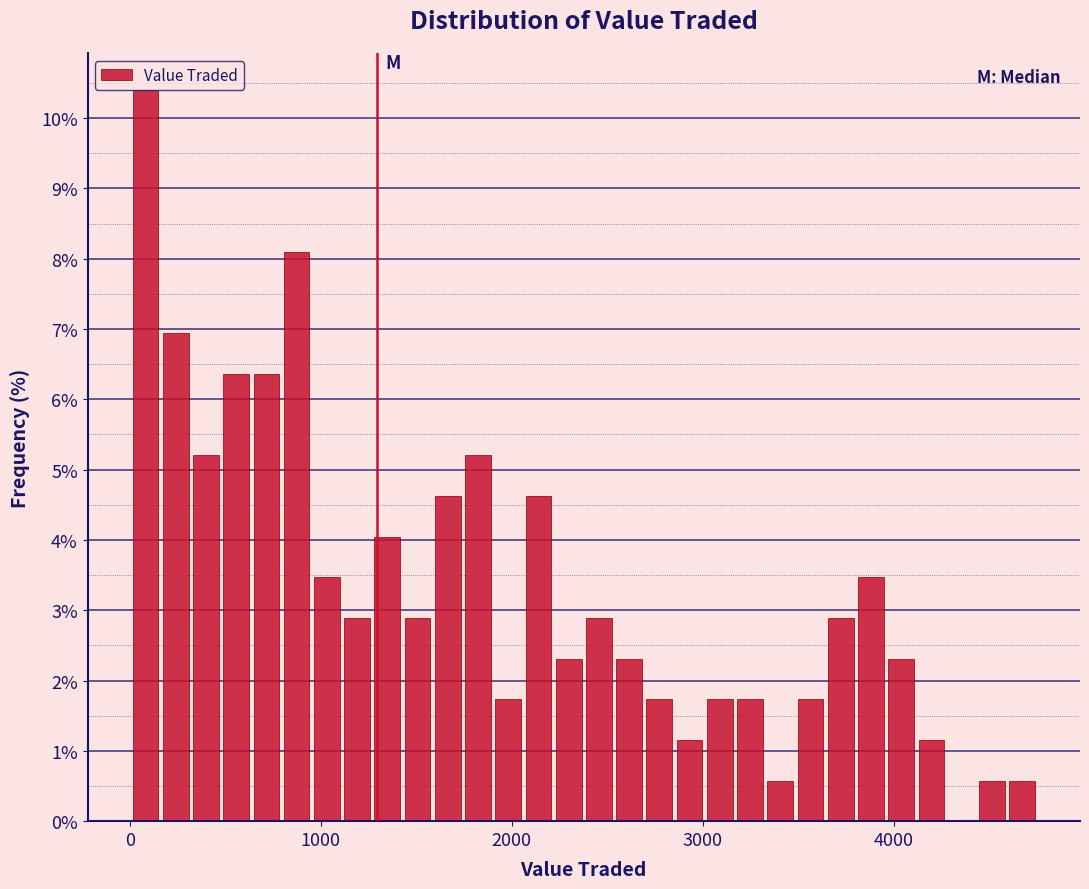

Read against the x-axis, roughly where is the centre of the tallest bar?

100